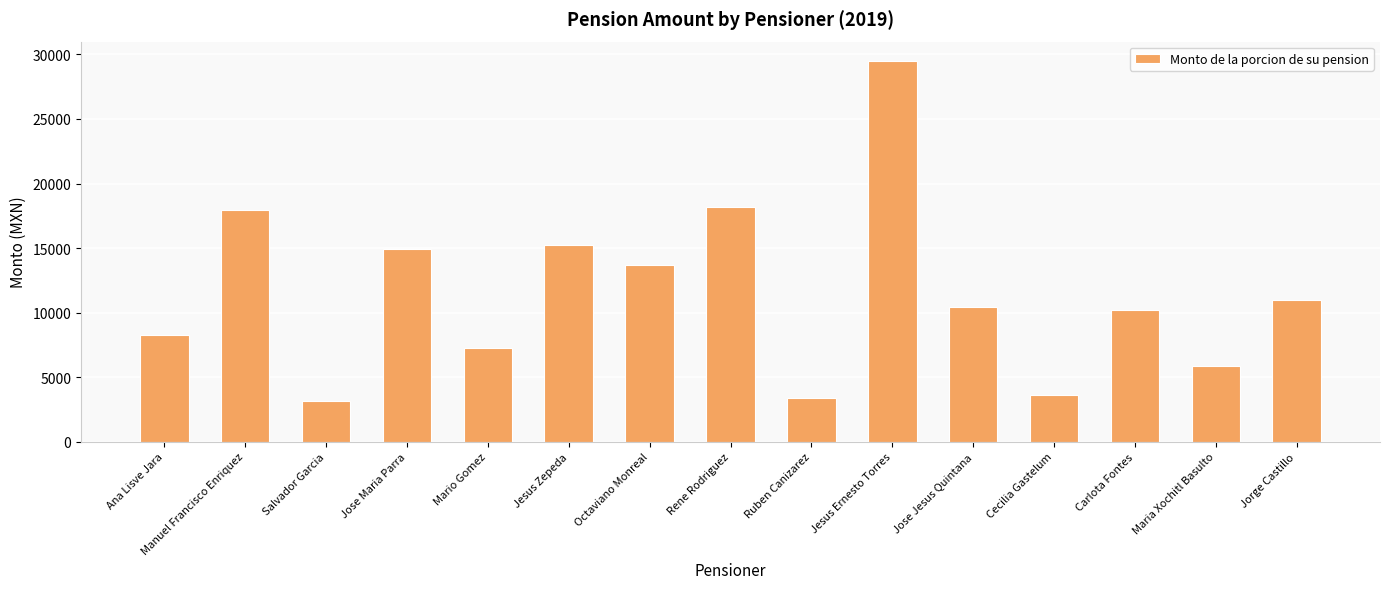

The chart shows a value of 11864.9 at Ana Lisve Jara. True or false?

False